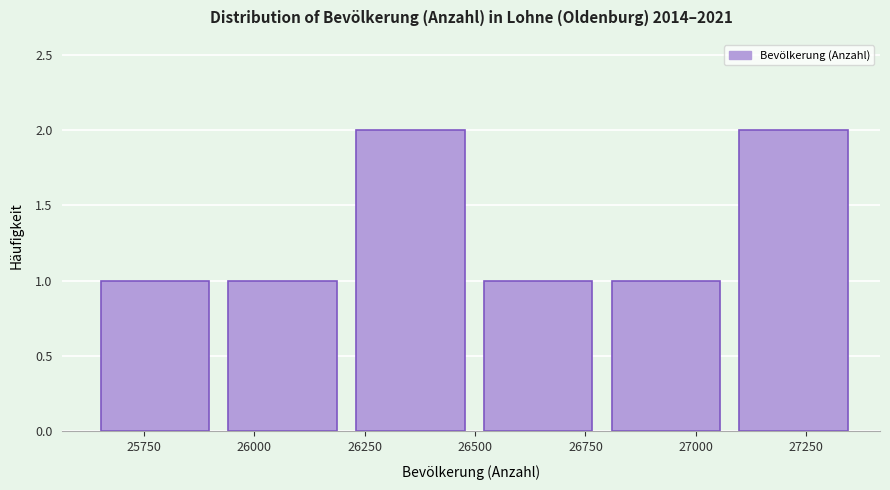

Reading left to right, transcribe this chart: for each bar, give the range it covers on the x-axis and its height. Neither the bar edges nor the heights are printed on the chart, so give them approximately, as read against the axes.

25650 to 25950: 1
25950 to 26250: 1
26250 to 26500: 2
26500 to 26800: 1
26800 to 27100: 1
27100 to 27400: 2